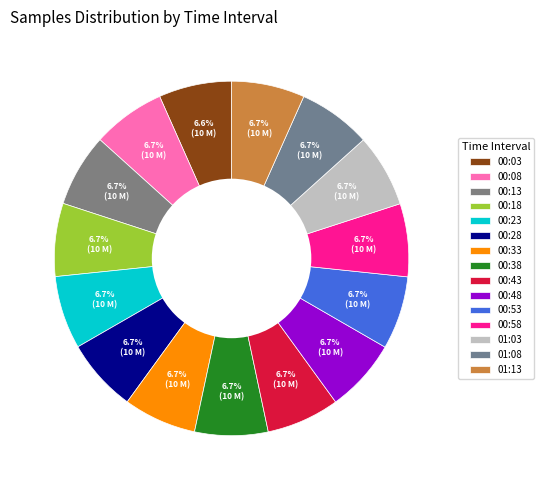

How many slices are in this pie chart?

15